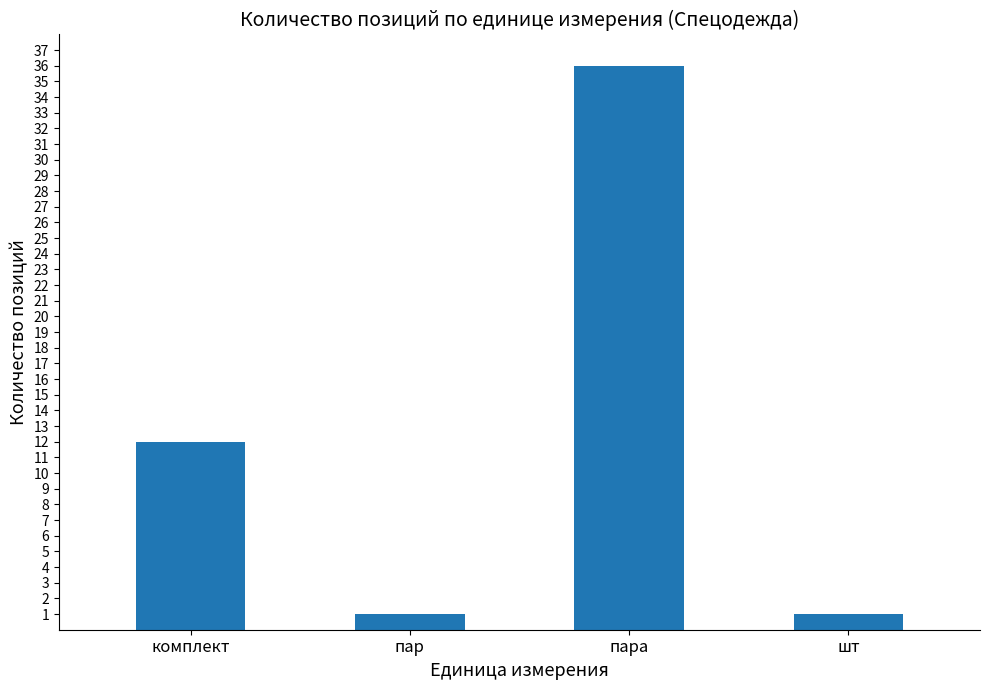

What is the smallest value displayed?

1